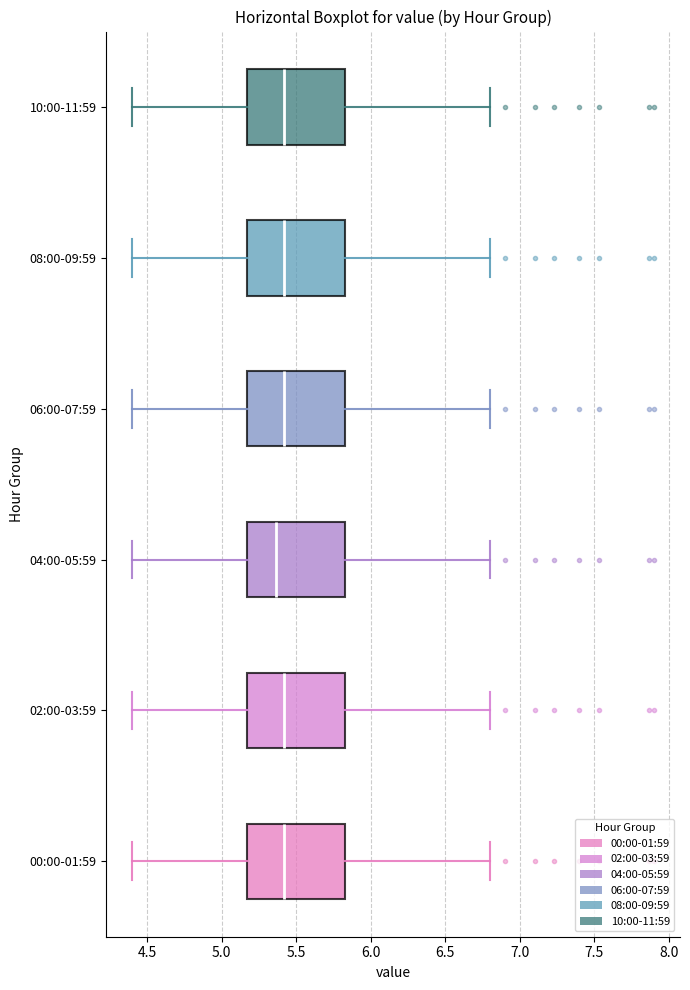

Reading bottom to top, transcribe this box plot: for each box, give where its median line is, the range the box spans, and where its two whiskers end, as read against the x-axis. The values are not printed on the chart, so give them approximately, as read against the axis.

00:00-01:59: median 5.40, box 5.15 to 5.85, whiskers 4.40 to 6.80
02:00-03:59: median 5.40, box 5.15 to 5.85, whiskers 4.40 to 6.80
04:00-05:59: median 5.35, box 5.15 to 5.85, whiskers 4.40 to 6.80
06:00-07:59: median 5.40, box 5.15 to 5.85, whiskers 4.40 to 6.80
08:00-09:59: median 5.40, box 5.15 to 5.85, whiskers 4.40 to 6.80
10:00-11:59: median 5.40, box 5.15 to 5.85, whiskers 4.40 to 6.80